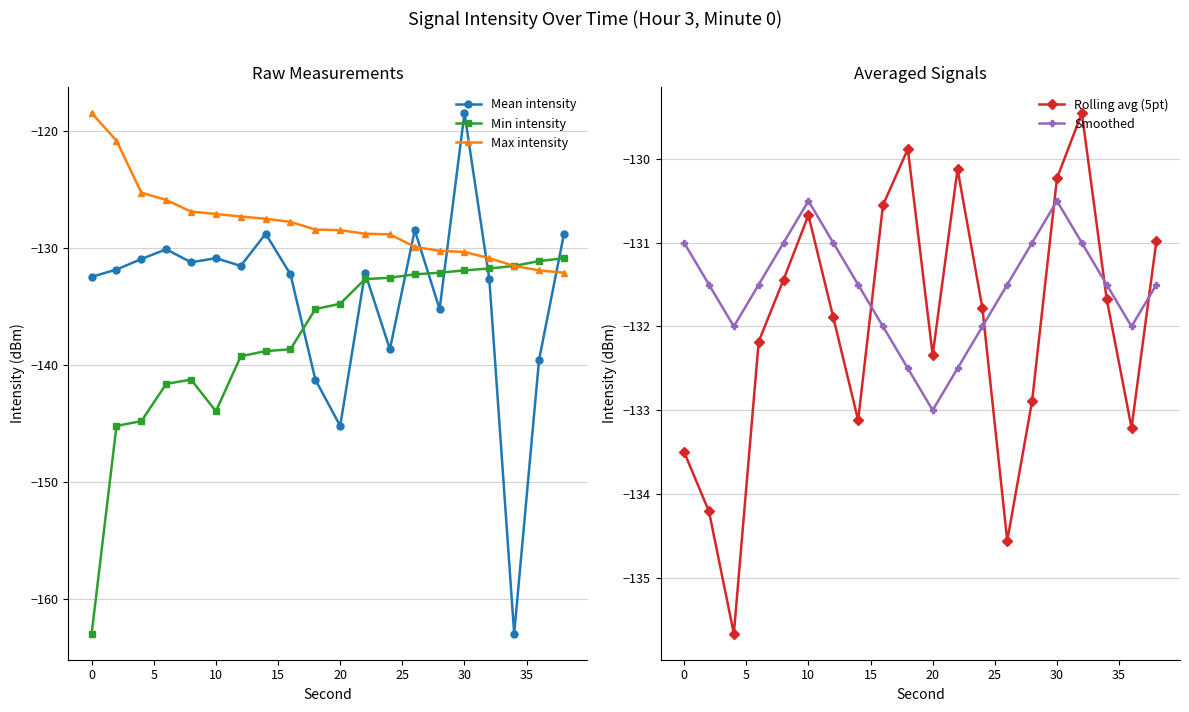

How many categories are shown in the chart?

20